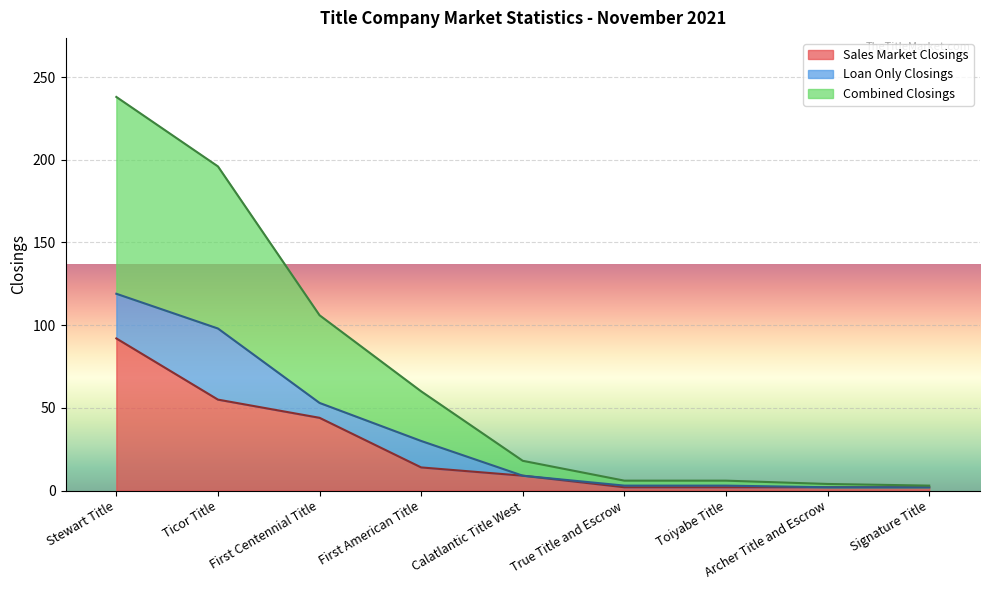

True or false: Sales Market Closings and Combined Closings cross at least once.

False